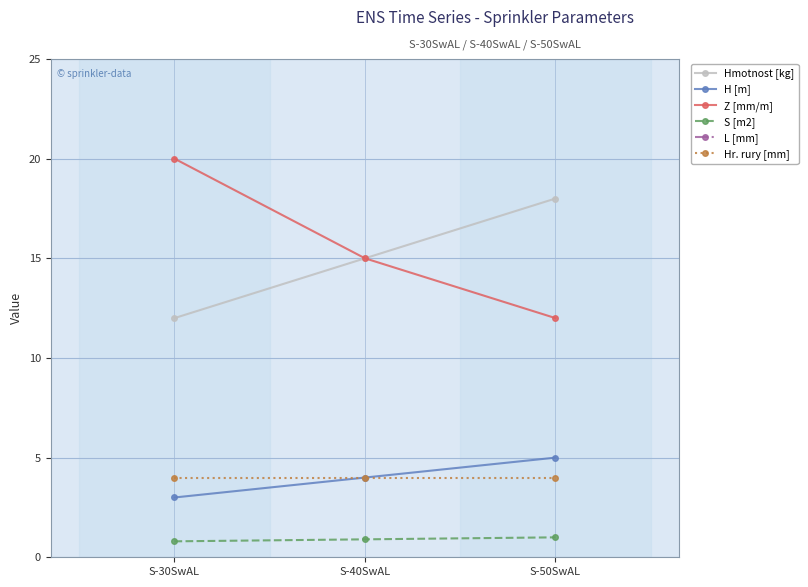

How many categories are shown in the chart?

3